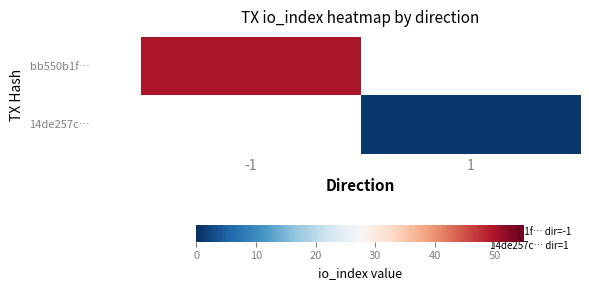

Reading left to right, what are all the values shown in this chart?

bb550b1f…: -1=50	1=0
14de257c…: -1=0	1=1